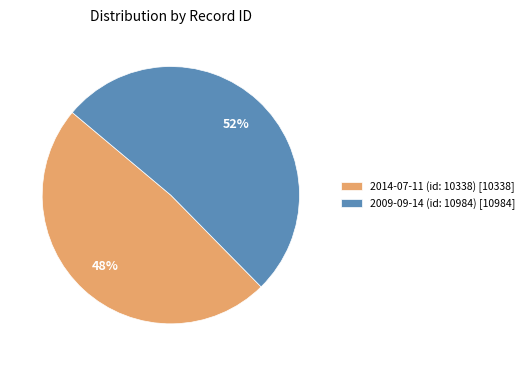

Is the sum of 2009-09-14 (id: 10984) [10984] and 2014-07-11 (id: 10338) [10338] greater than half?

Yes